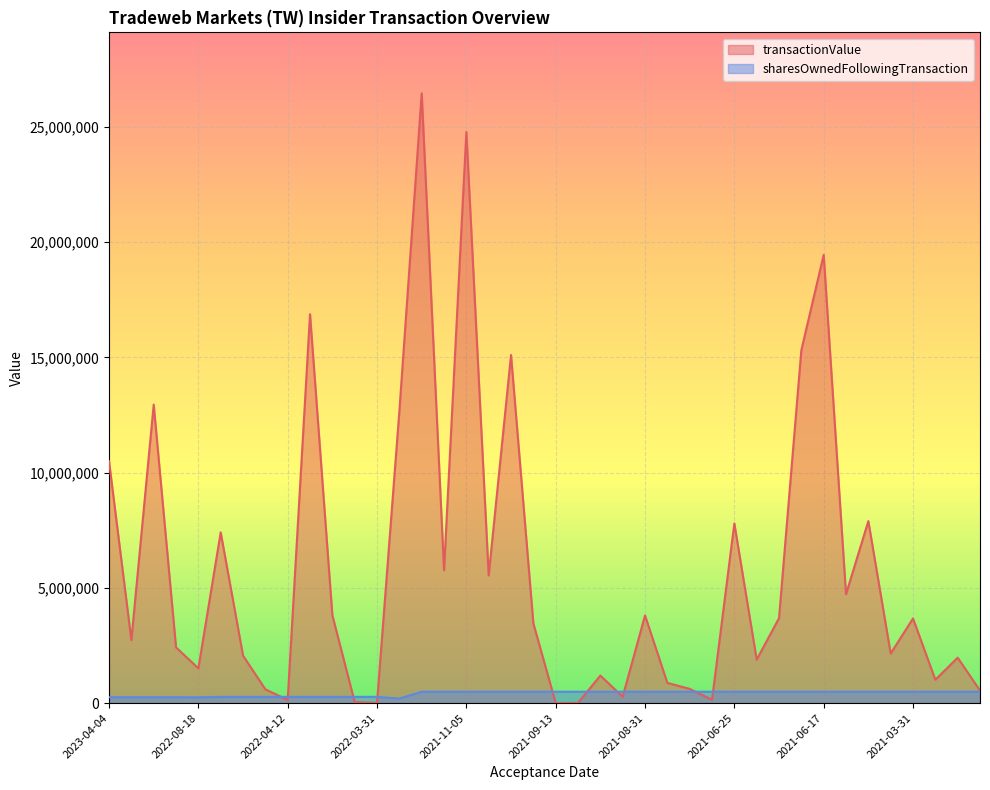

The transactionValue series shows 1710744 at 2023-04-04. True or false?

False